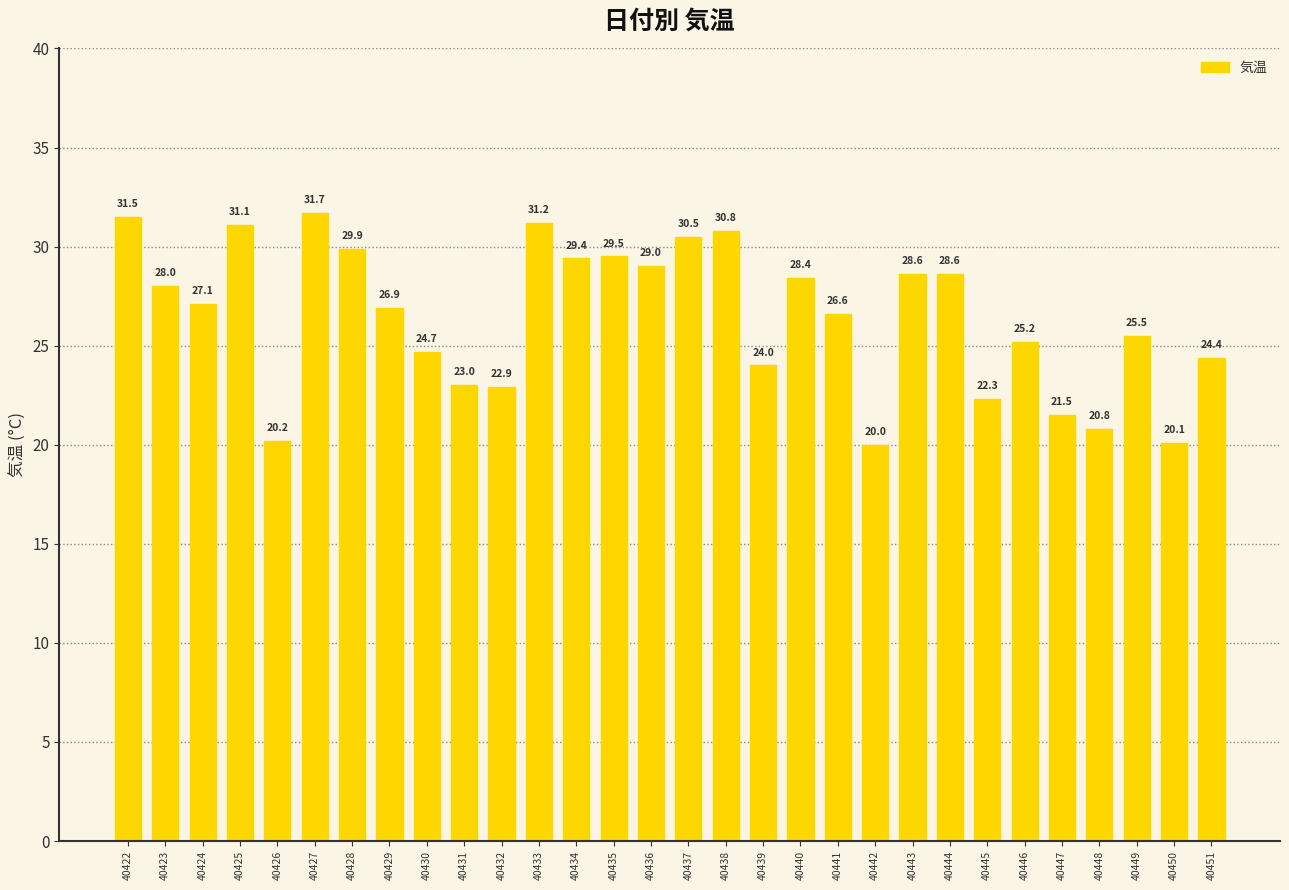

How many bars are there in total?

30